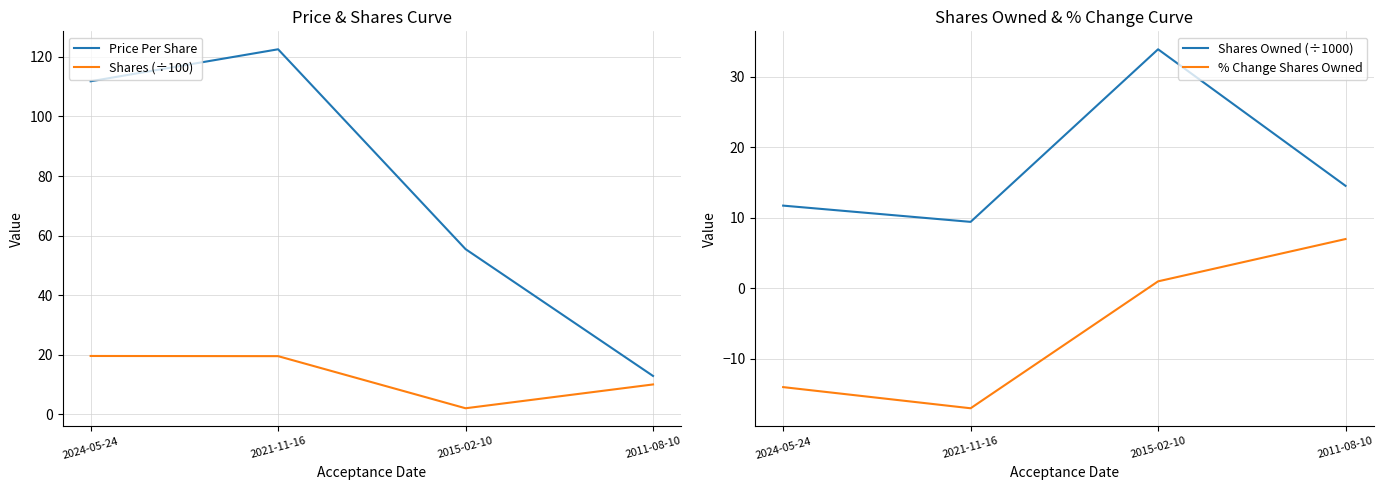

How many values in the Shares (÷100) series are below 19?

2